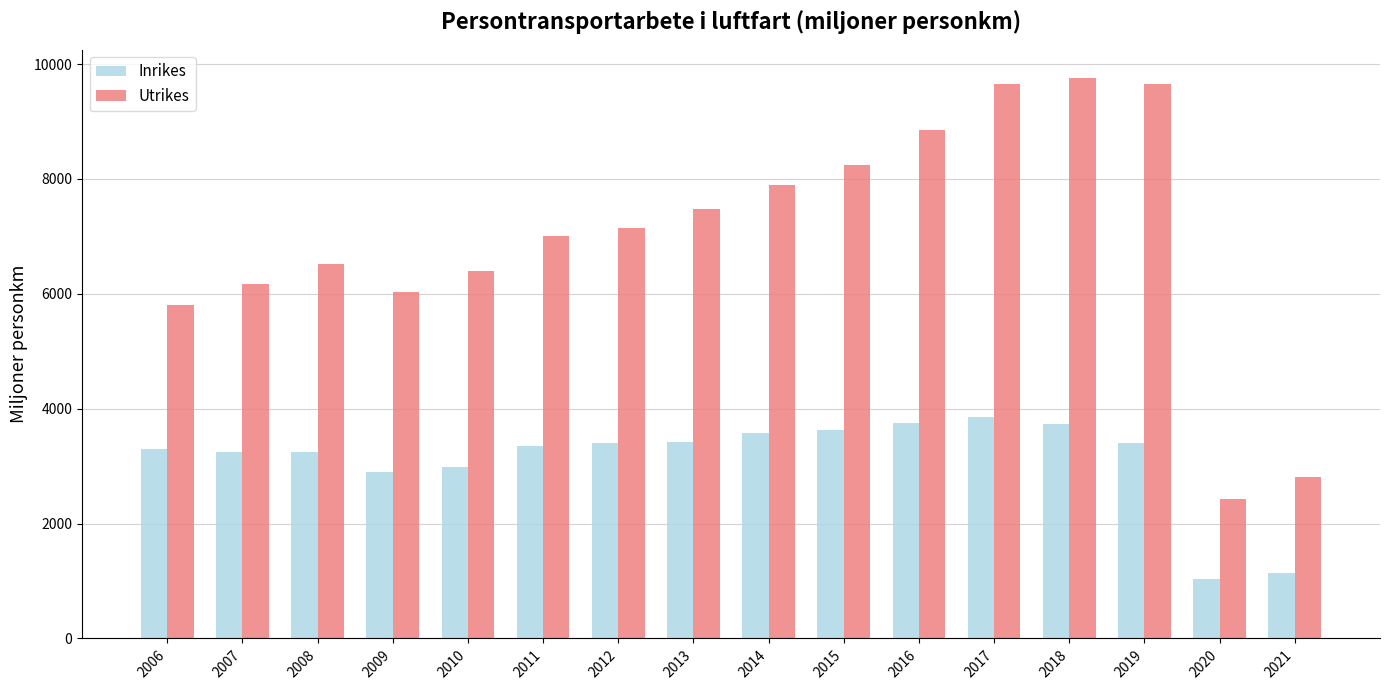

What is the approximate value of Inrikes at 2010?

2983.0